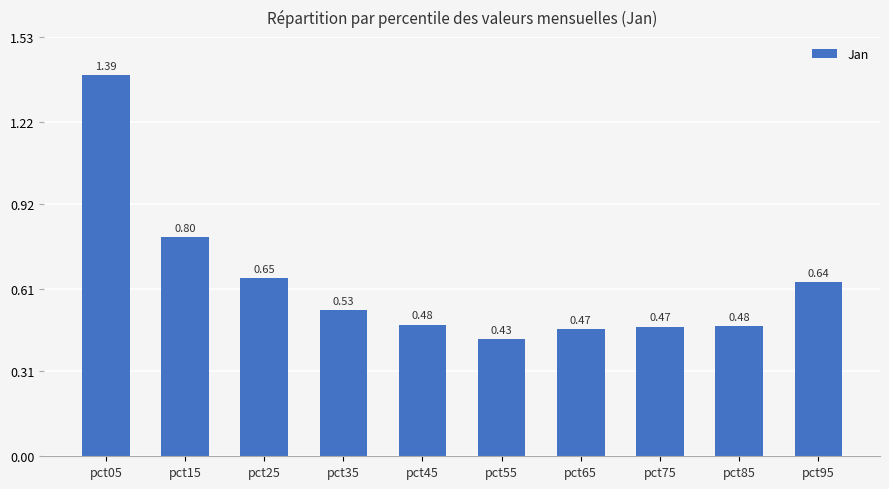

Which has a higher value, pct85 or pct55?

pct85